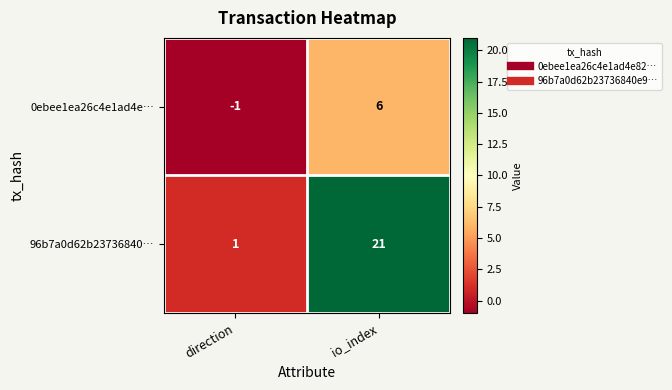

Count the number of data series in this chart.

2